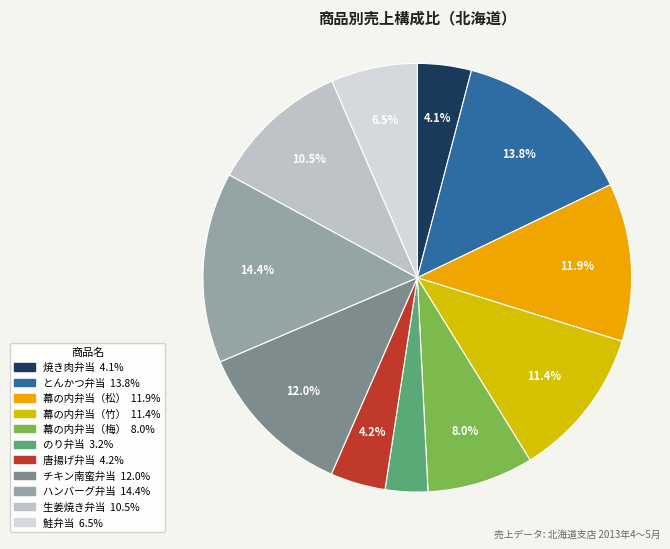

True or false: 焼き肉弁当 accounts for 1% of the total.

False